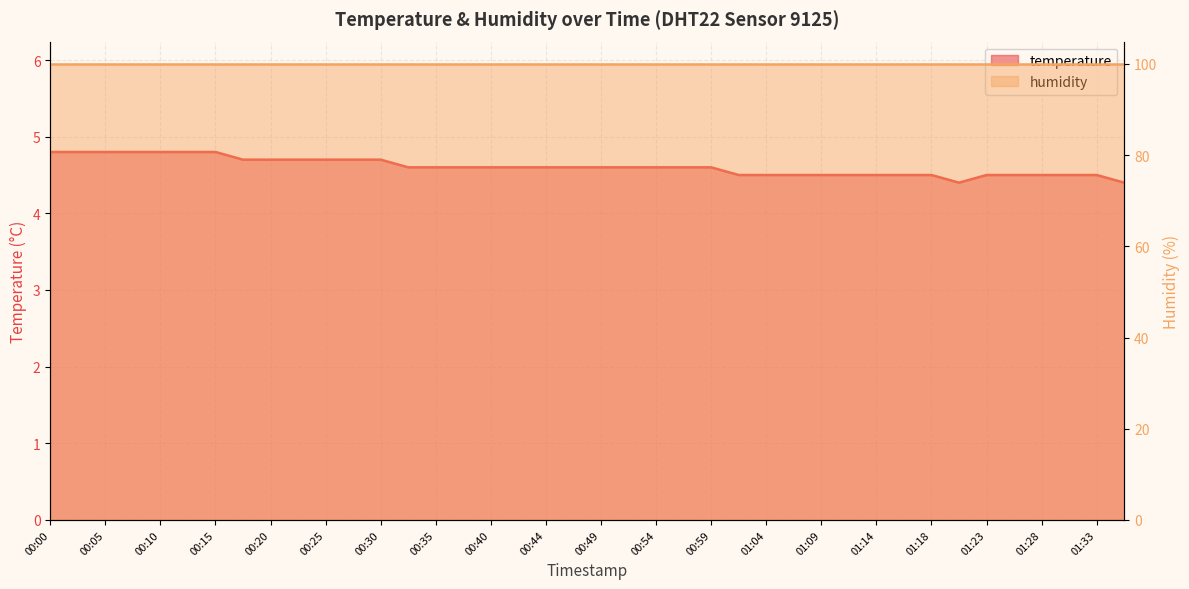

At which category does the chart reach its peak across all series?

00:00